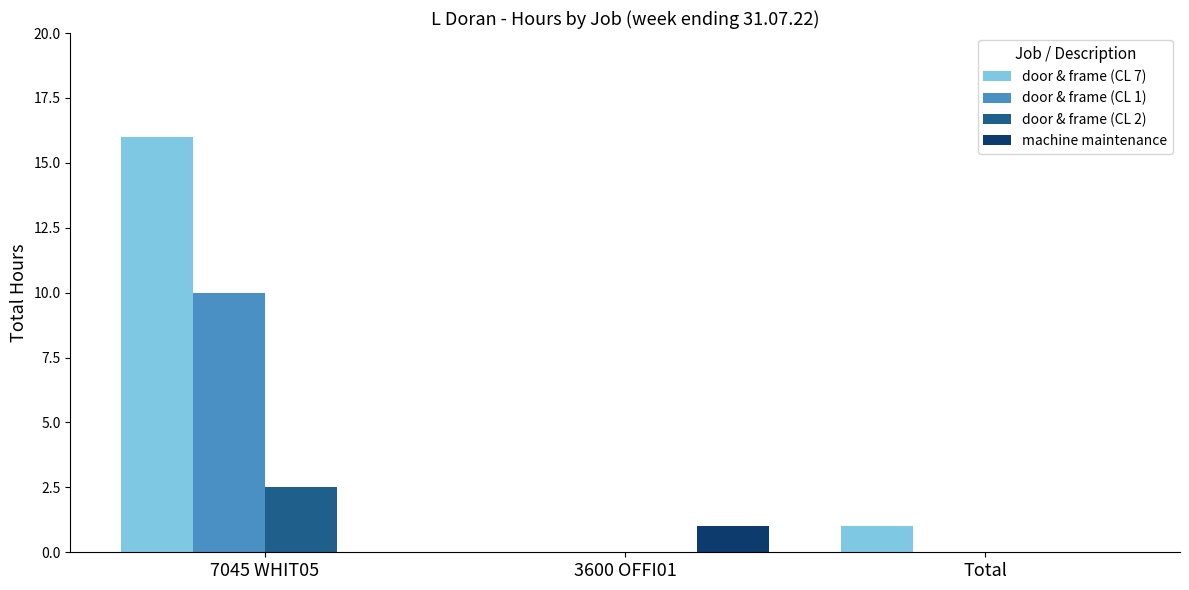

What is the sum of all door & frame (CL 1) values?

10.0